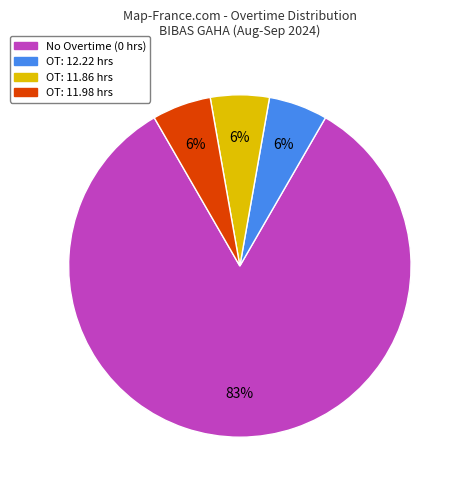

Between No Overtime (0 hrs) and OT: 11.98 hrs, which is larger?

No Overtime (0 hrs)